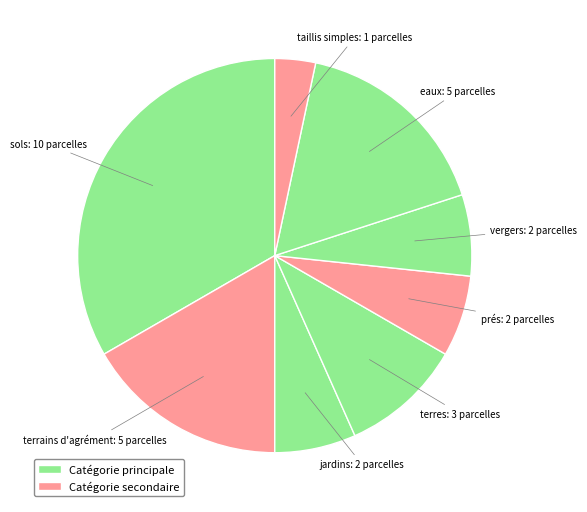

Do prés: 2 parcelles and terres: 3 parcelles together represent more than half of the pie?

No